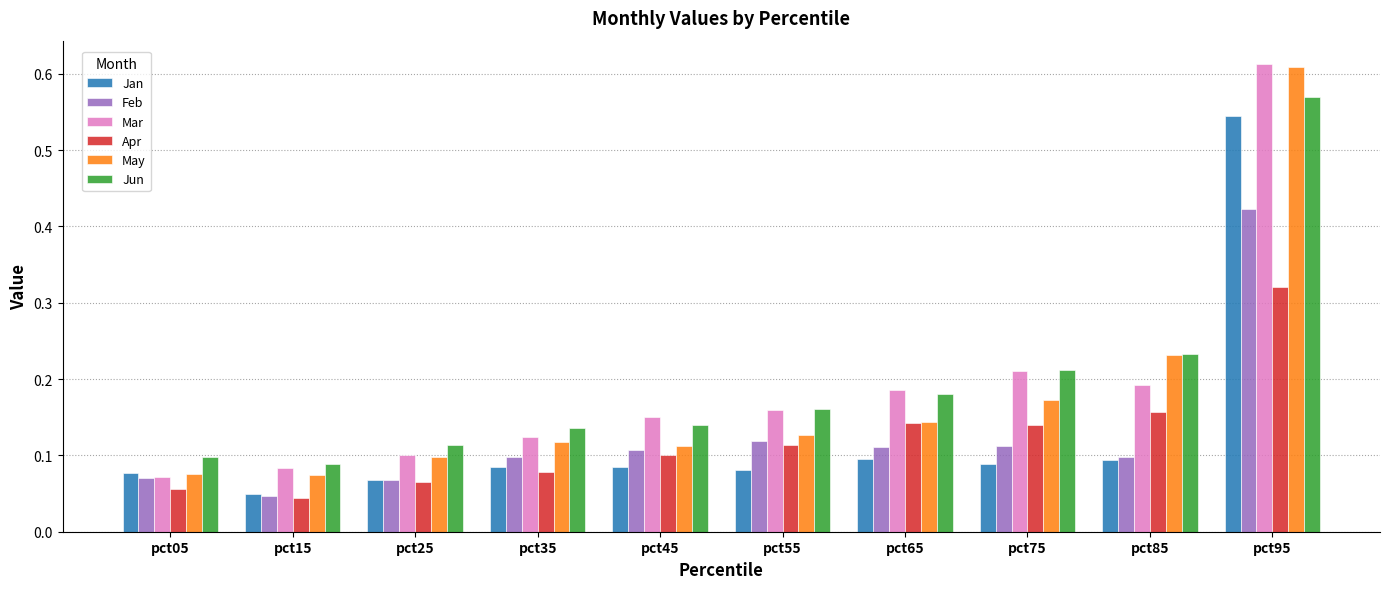

How many distinct data groups are displayed?

6